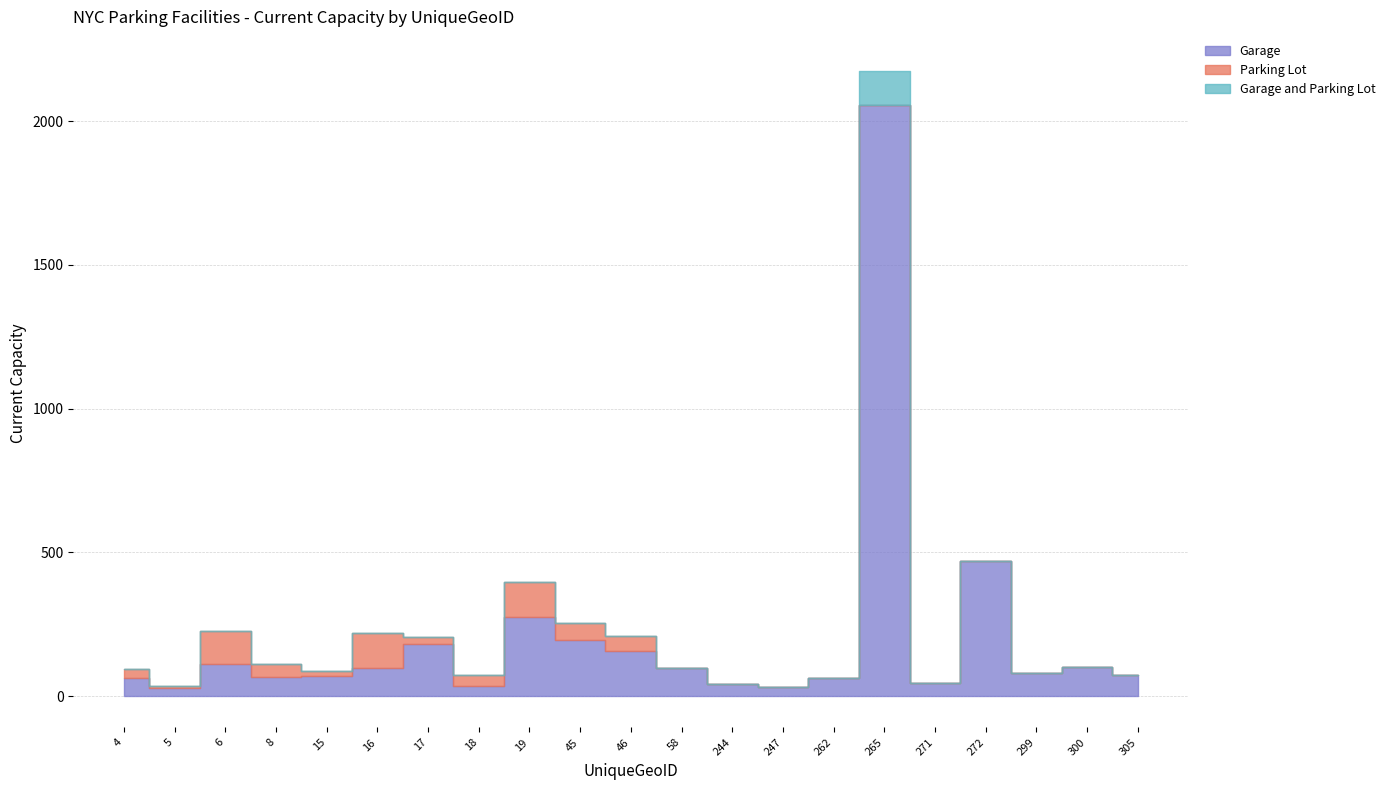

At how many categories does at least one series exceed 1955?

1